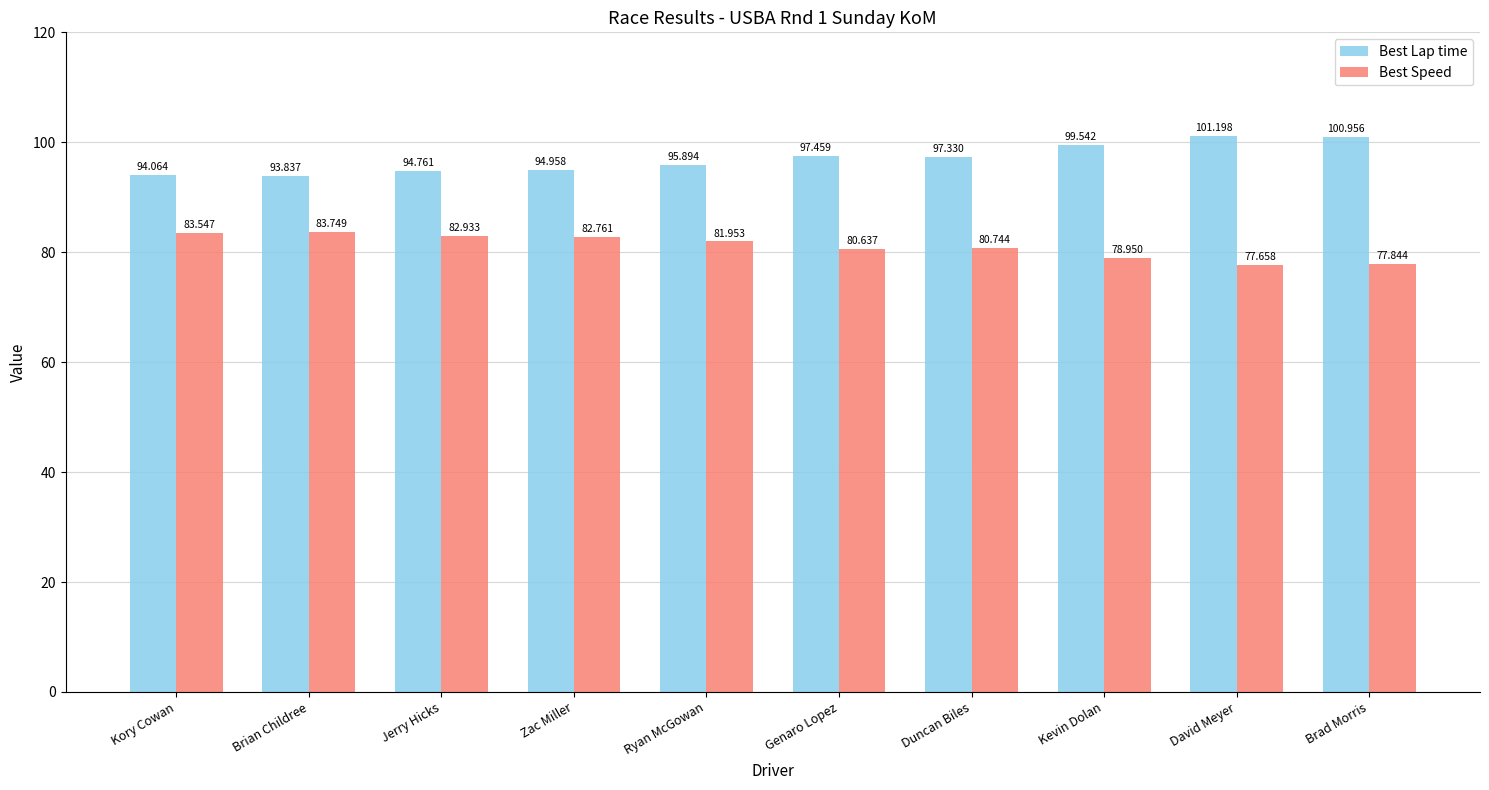

What is the maximum value shown in the chart?

101.2